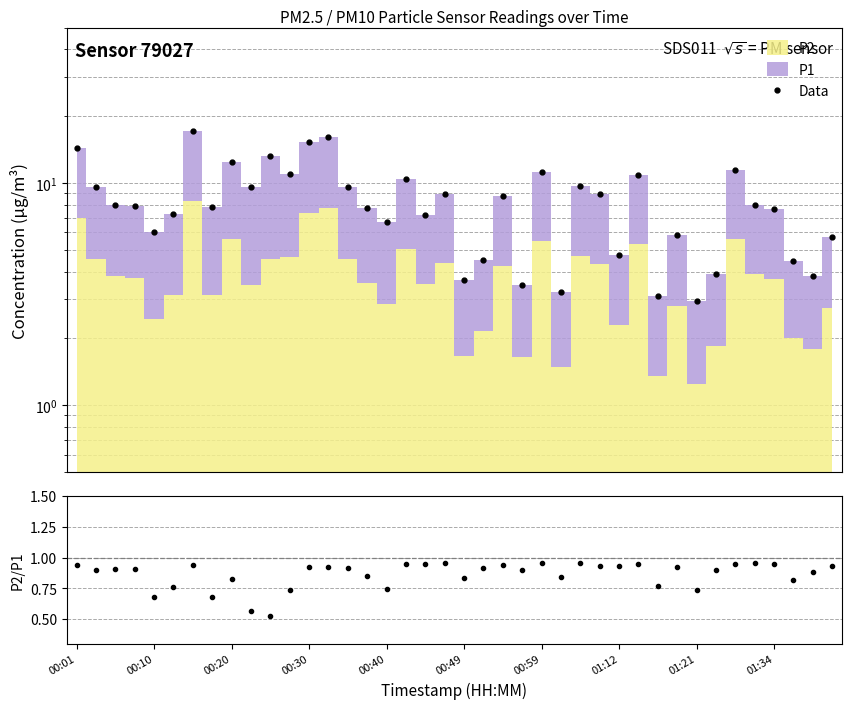

Reading left to right, extract all data points from this chart.

Data: 14.3	9.6	8.0	7.9	6.1	7.2	17.1	7.8	12.4	9.6	13.3	11.0	15.3	16.1	9.6	7.7	6.7	10.4	7.2	8.9	3.7	4.5	8.8	3.5	11.2	3.2	9.7	8.9	4.8	10.9	3.1	5.8	3.0	3.9	11.5	8.0	7.6	4.5	3.8	5.7
P2/P1: 0.9	0.9	0.9	0.9	0.7	0.8	0.9	0.7	0.8	0.6	0.5	0.7	0.9	0.9	0.9	0.8	0.7	0.9	0.9	1.0	0.8	0.9	0.9	0.9	1.0	0.8	1.0	0.9	0.9	0.9	0.8	0.9	0.7	0.9	0.9	1.0	0.9	0.8	0.9	0.9